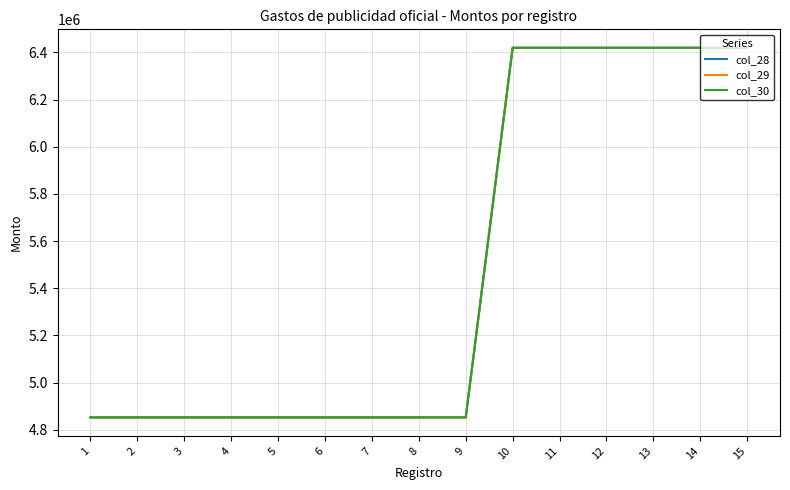

Is the value of col_28 at 13 greater than the value of col_29 at 6?

Yes